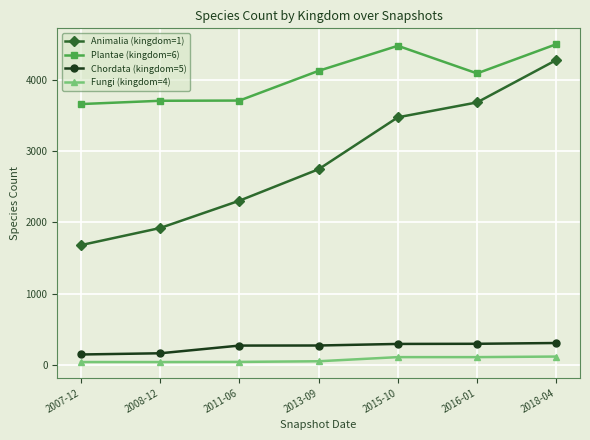

Does the chart have visible grid lines?

Yes